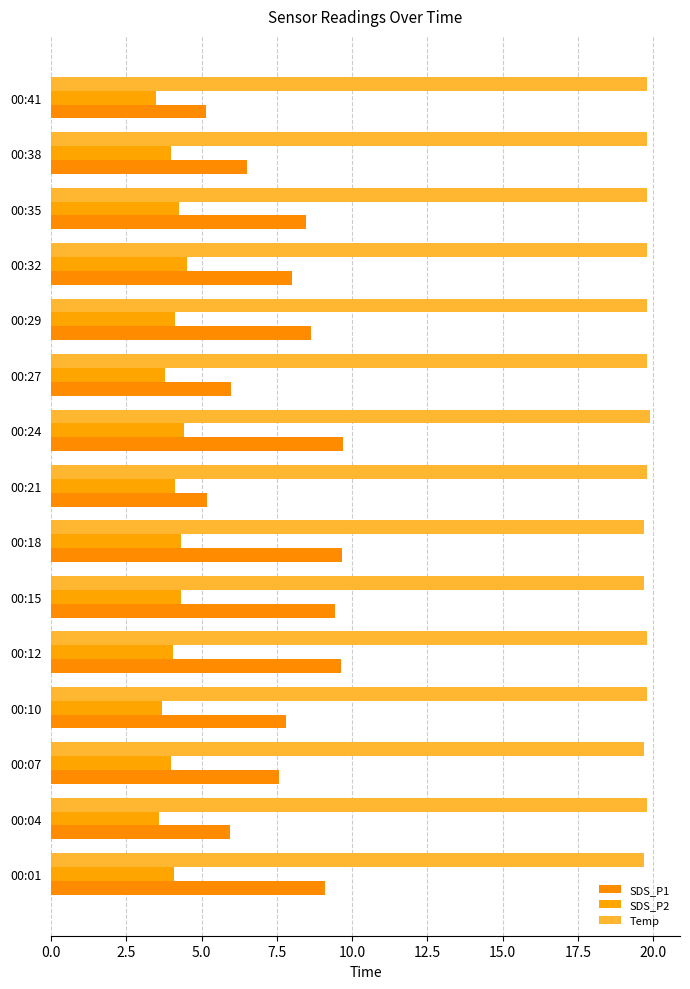

Rank the series by their maximum value, from lowest to highest.

SDS_P2, SDS_P1, Temp